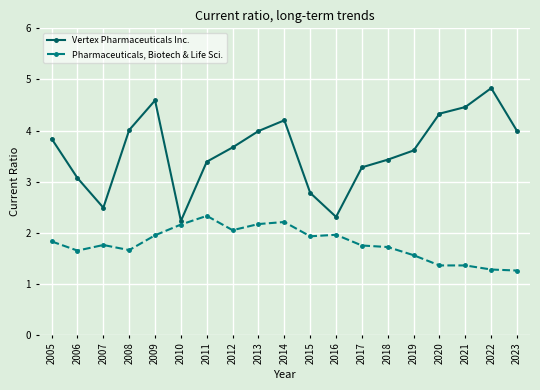

Does the chart have visible grid lines?

Yes